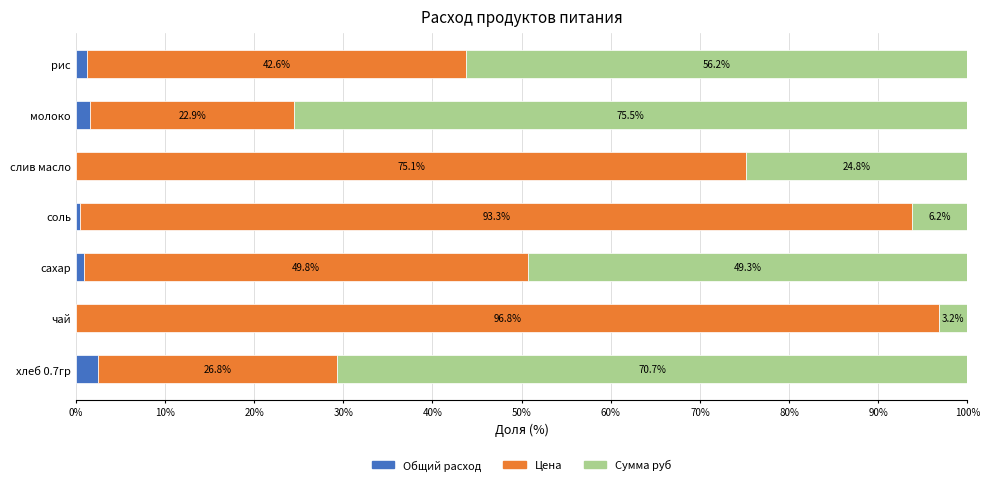

What is the average value of the Общий расход series?

1.0